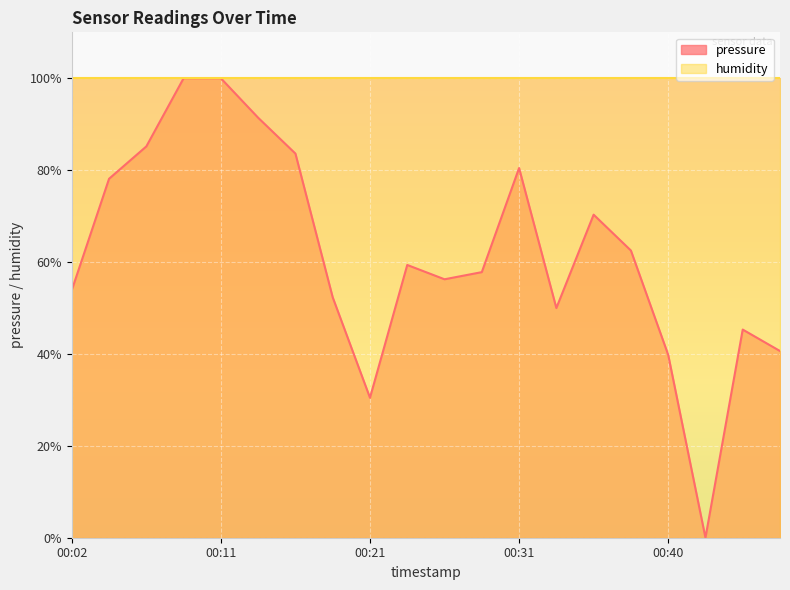

List the labels in order of value, smallest first.

00:43, 00:21, 00:40, 00:48, 00:45, 00:33, 00:19, 00:02, 00:26, 00:28, 00:23, 00:38, 00:36, 00:04, 00:31, 00:16, 00:06, 00:14, 00:09, 00:11